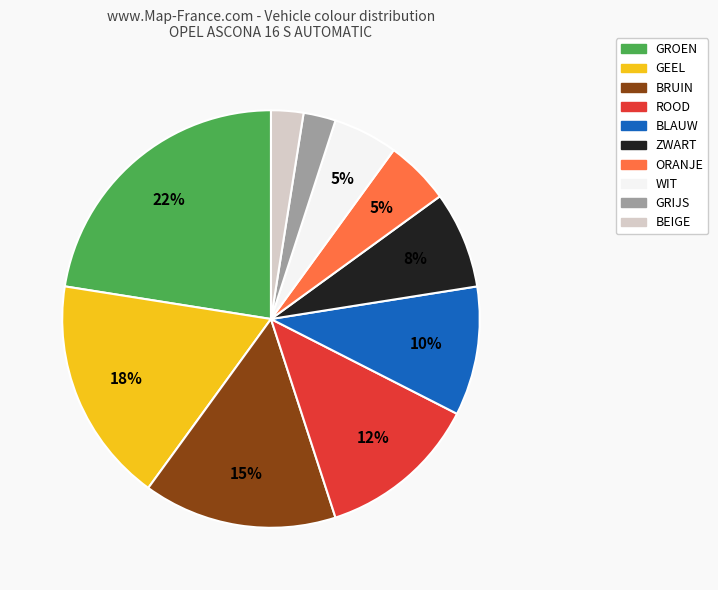

To the nearest percent, what is the difference between the largest and smallest slice percentages?

20%